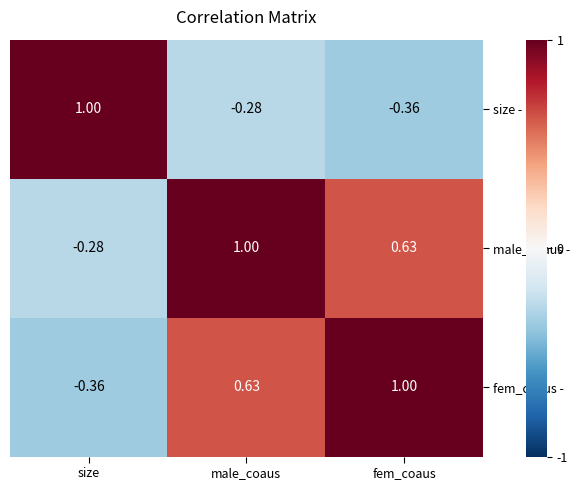

Which series has the largest total across all categories?

male_coaus -